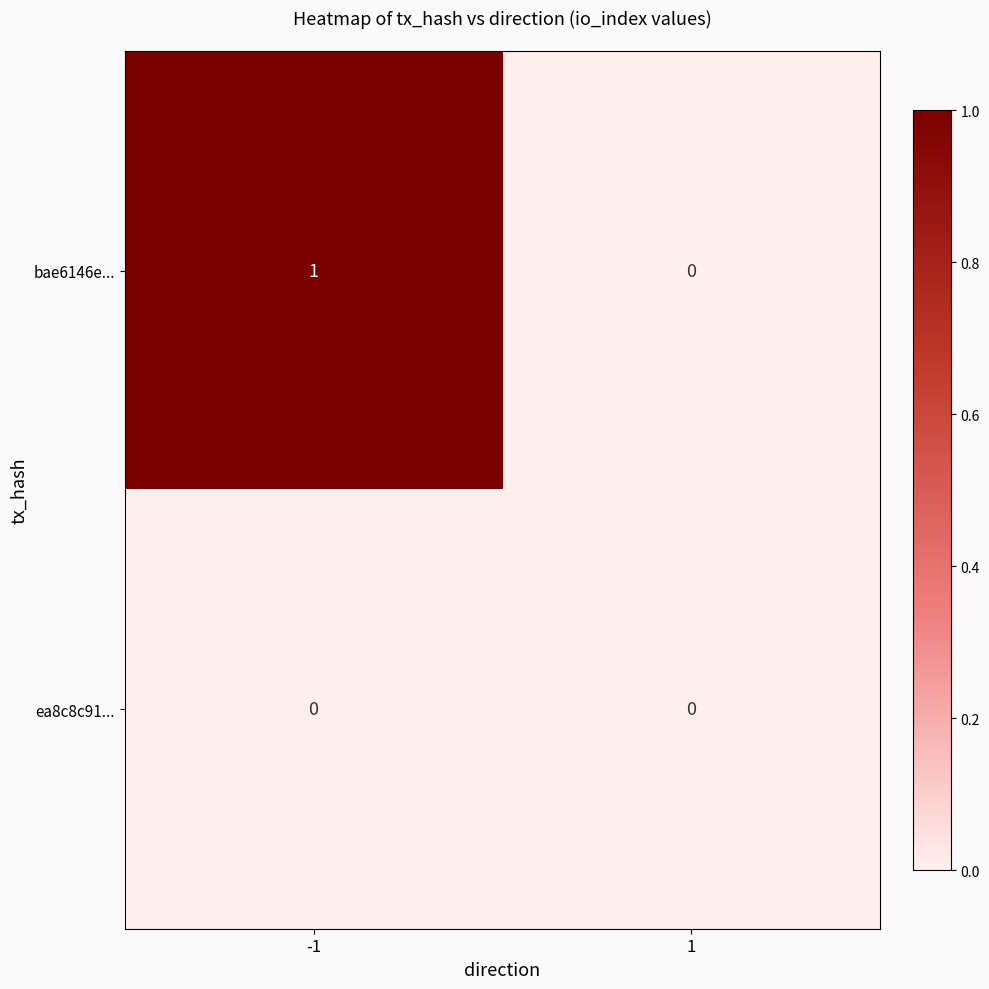

True or false: ea8c8c91... has a value of 0 at -1.

True